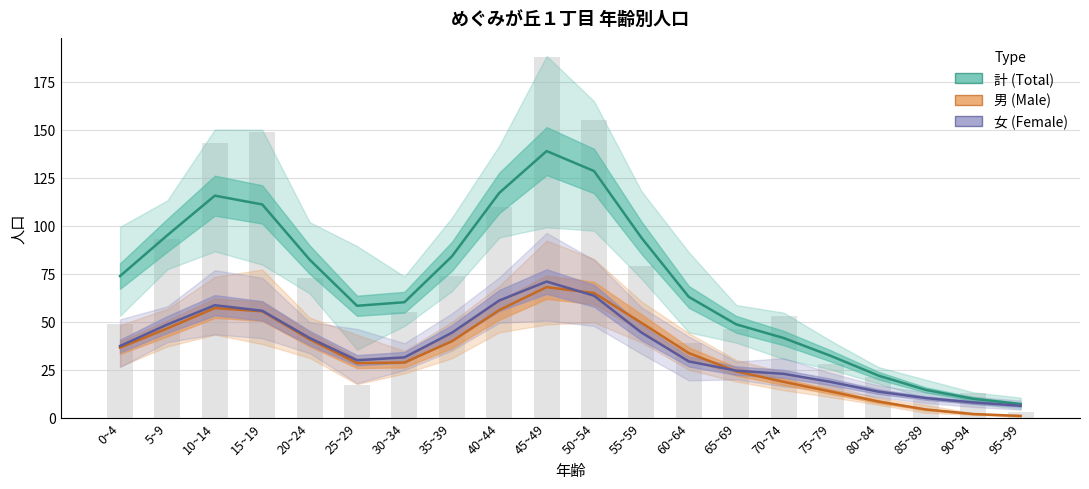

What is the label of the 20th bar from the right?

0~4